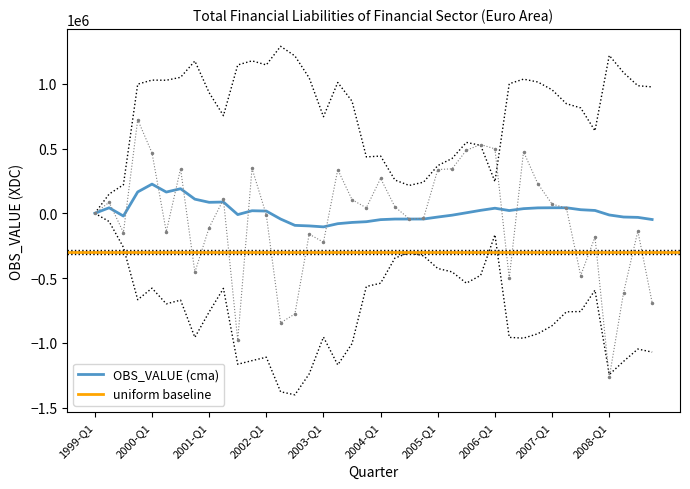

What is the sum of the values at 2000-Q1 and 2003-Q4?

509106.0